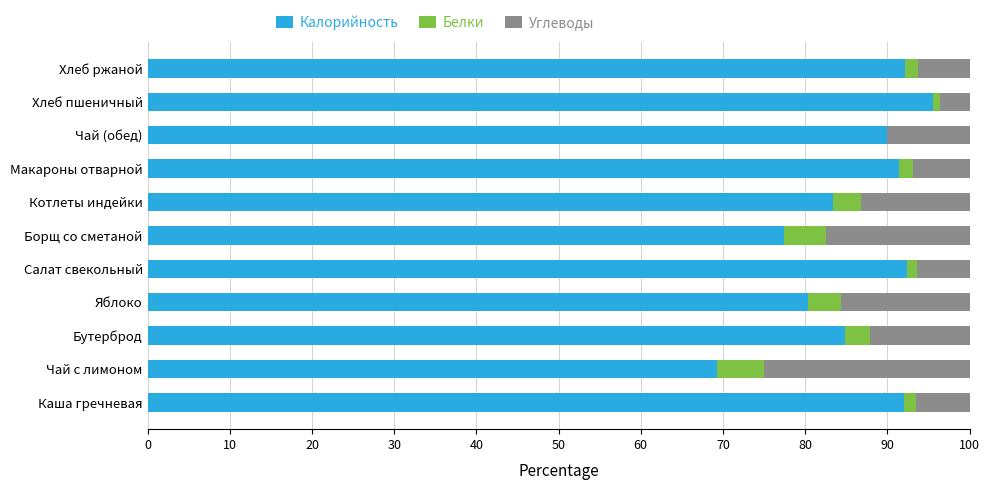

What is the total value across all series at Чай с лимоном?

100.0